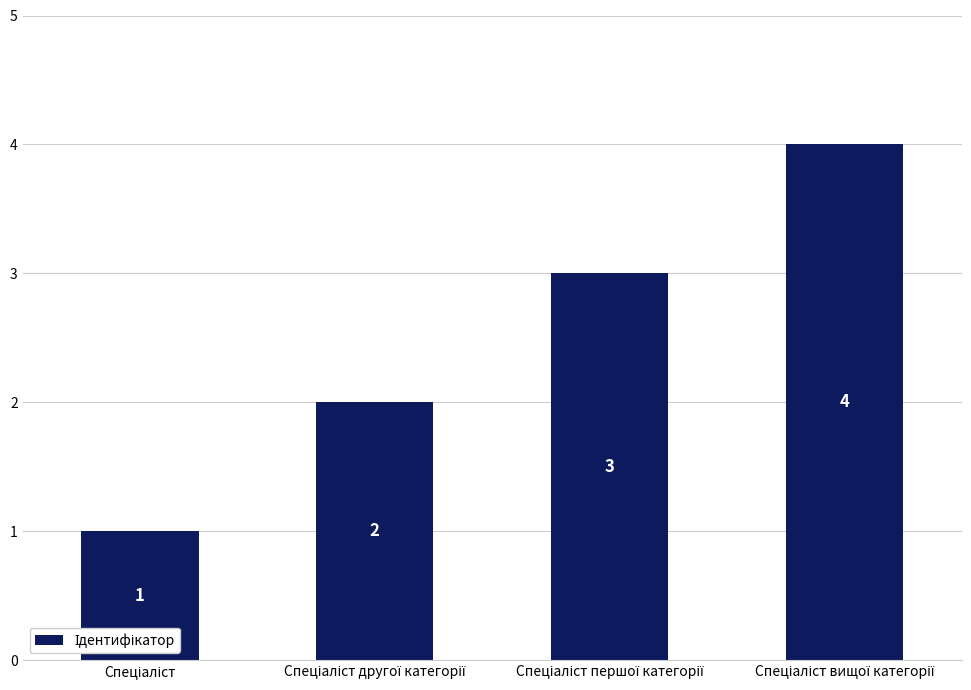

How many values are below 3?

2